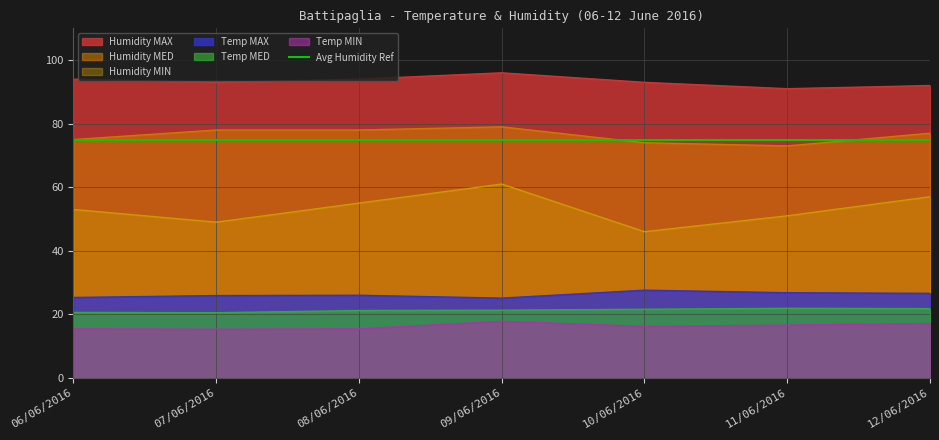

Read the Temp MED value at 09/06/2016.

21.3